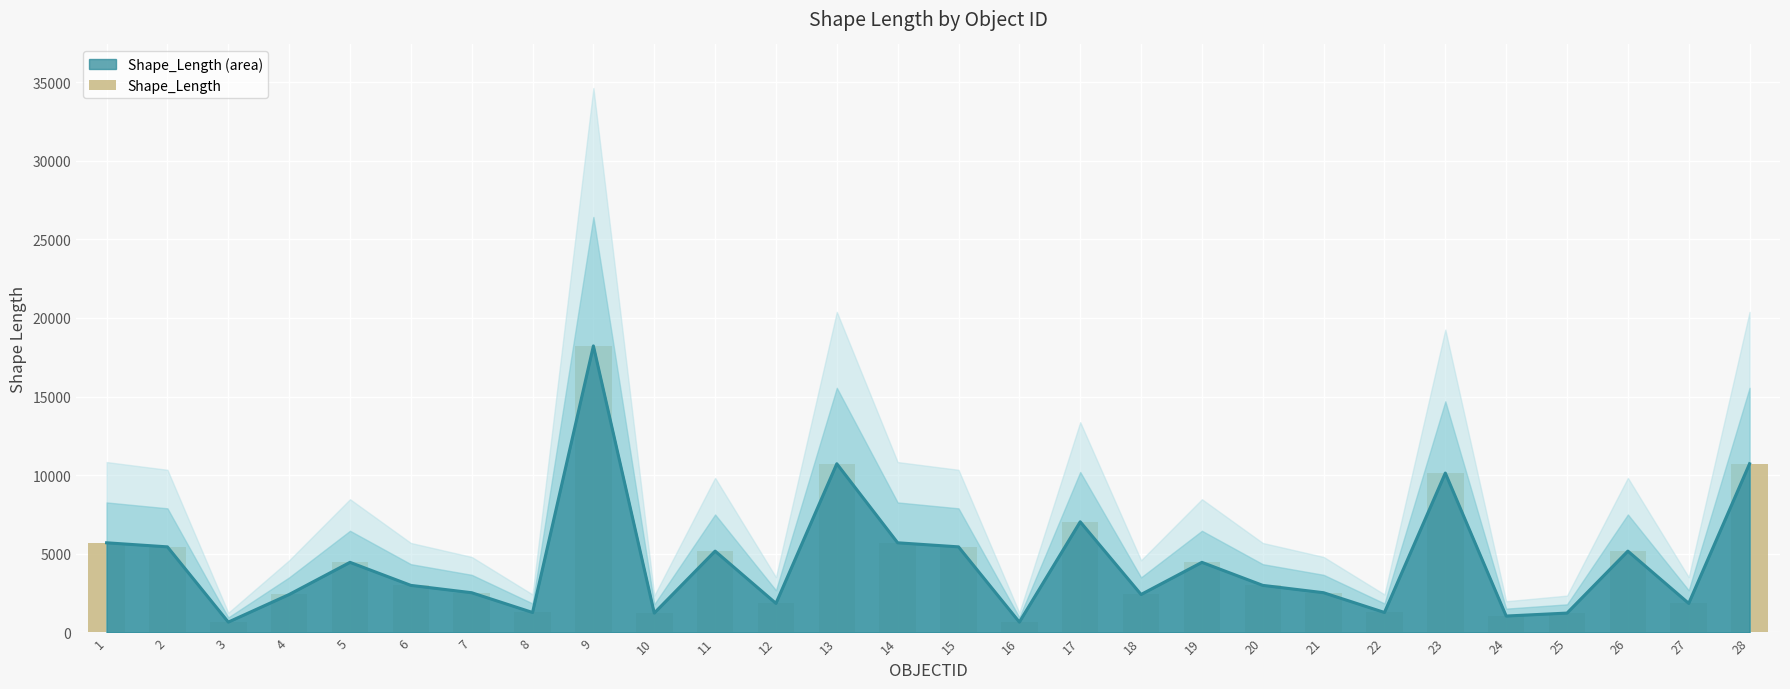

At which label does the data first exceed 2995?

1